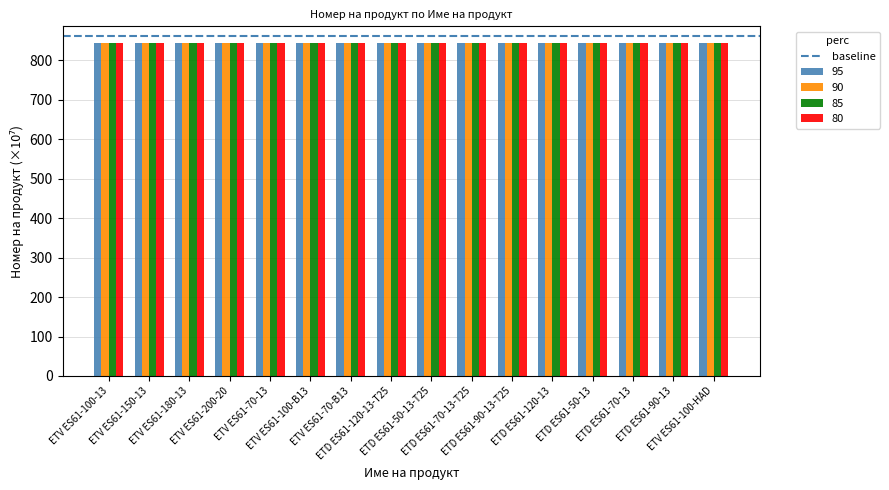

What is the greatest value displayed?

843.6